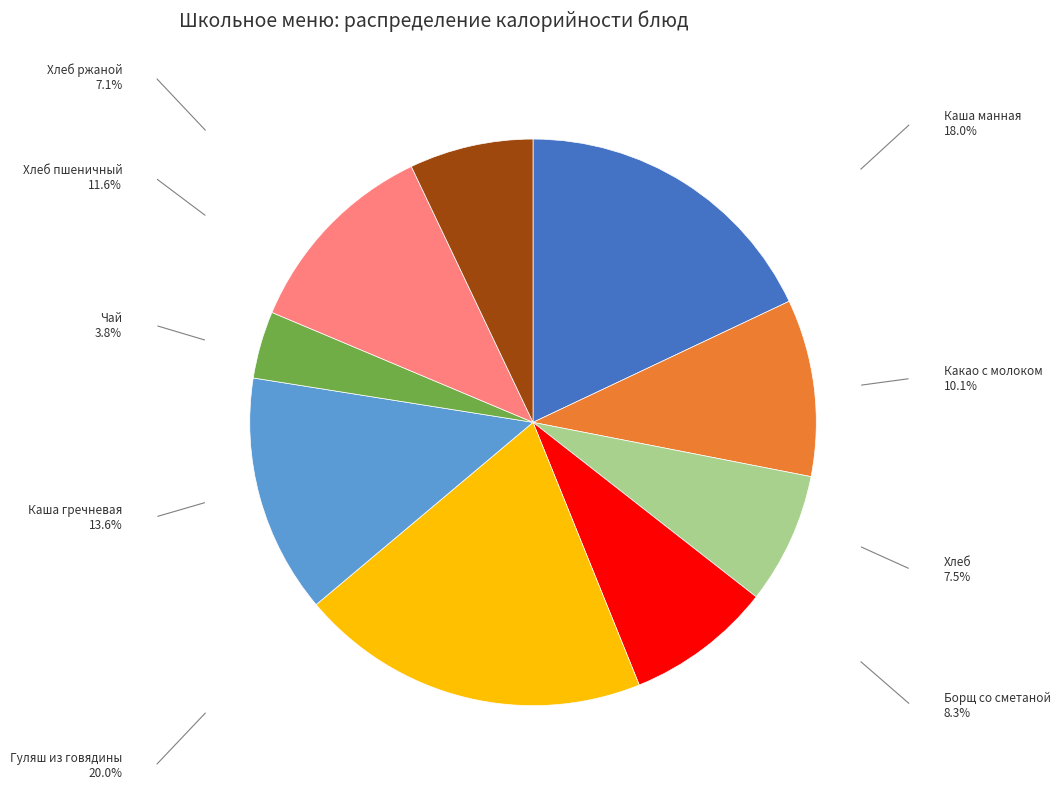

Does any single category account for the majority?

No